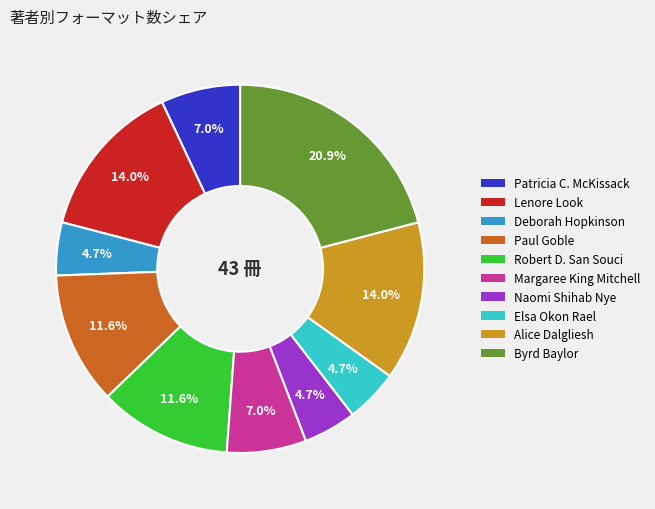

Does any single category account for the majority?

No